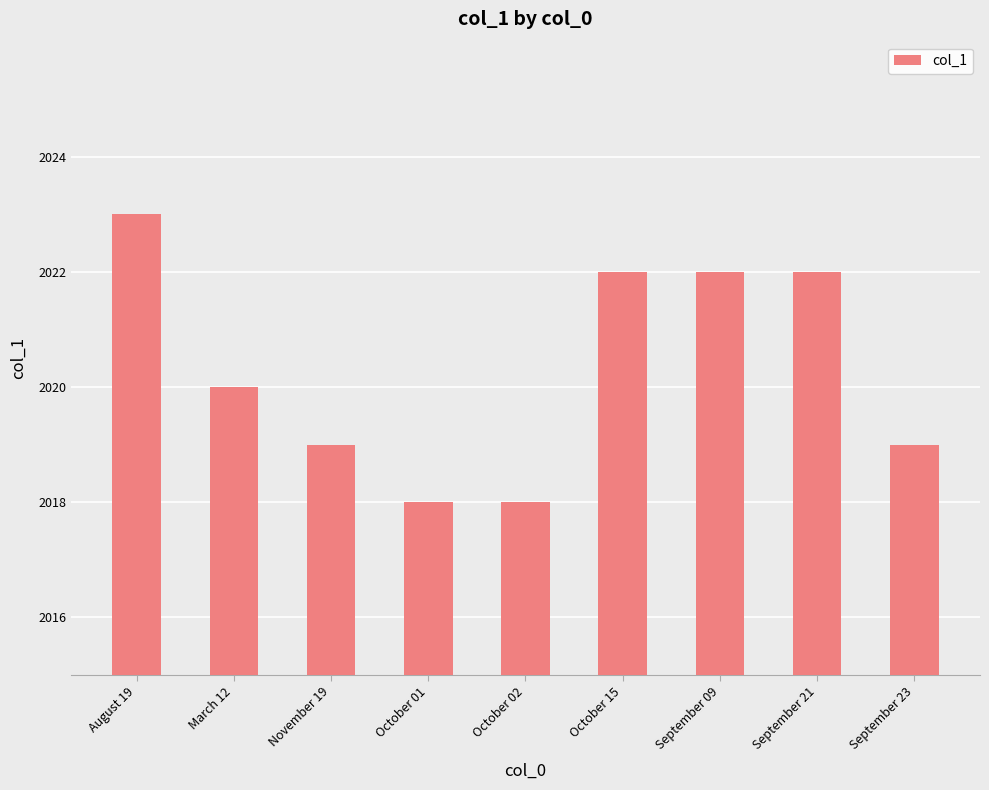

How many values are between 2019 and 2022?

6